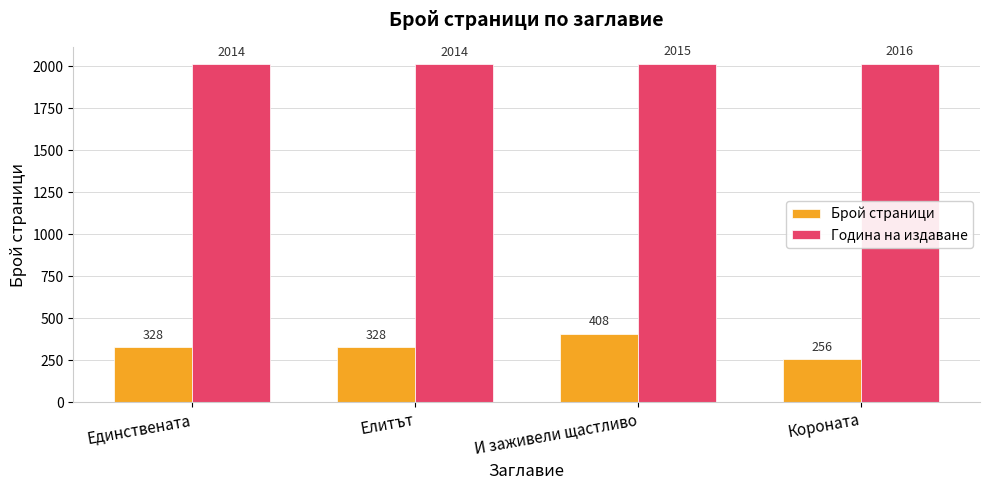

What is the value of the Година на издаване bar at the 2nd from the left?

2014